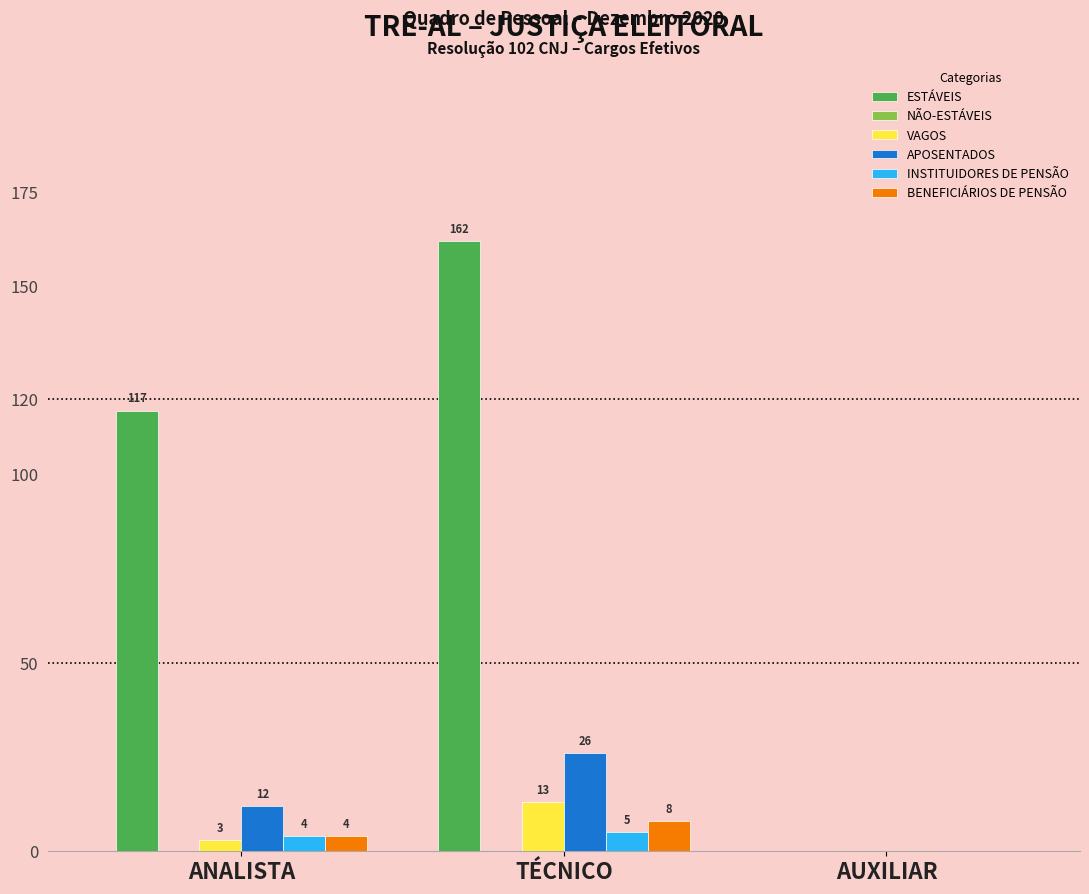

What is the total value across all series at ANALISTA?

140